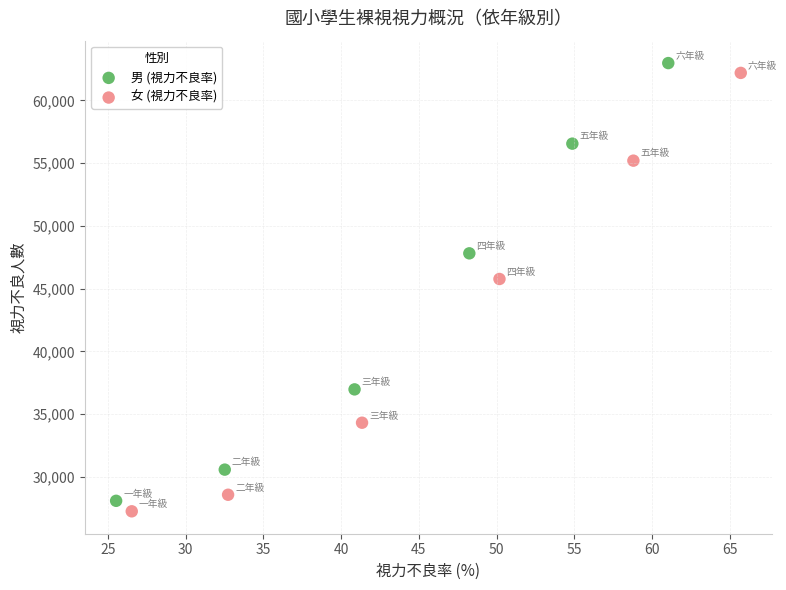

Which series has the widest spread of Y values?

女 (視力不良率)